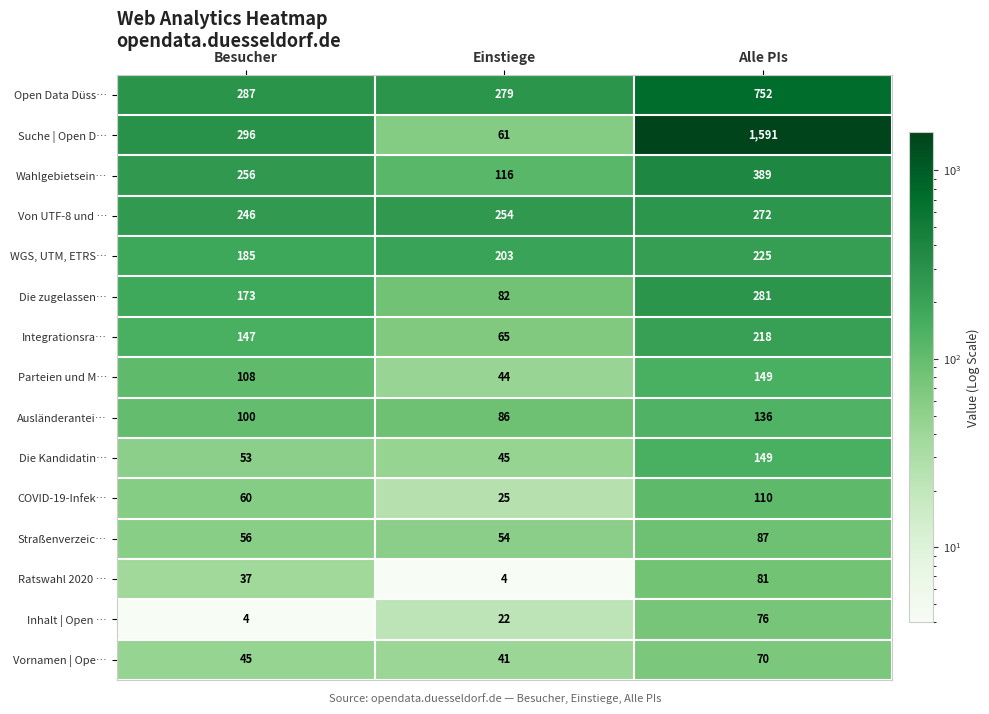

Which series has the widest spread of values?

Suche | Open D…